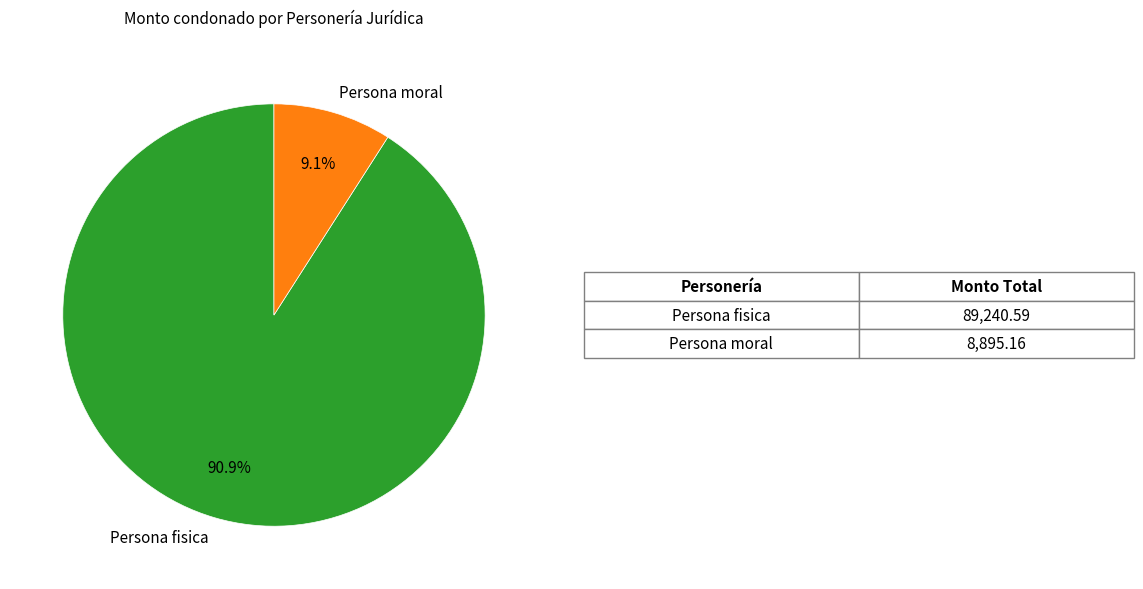

How many slices are in this pie chart?

2